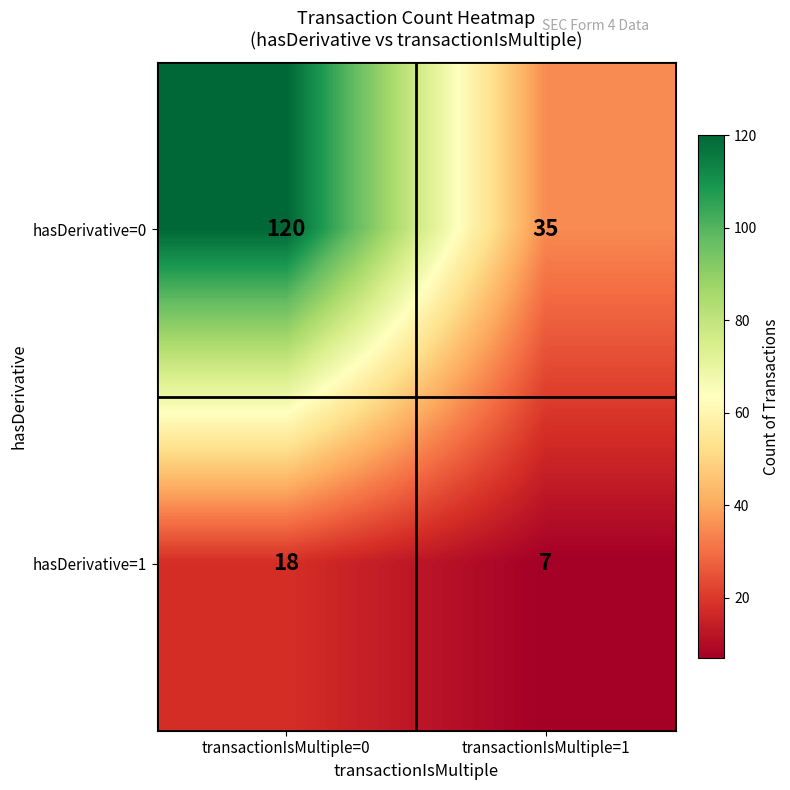

Reading left to right, extract all data points from this chart.

hasDerivative=0: transactionIsMultiple=0=120	transactionIsMultiple=1=35
hasDerivative=1: transactionIsMultiple=0=18	transactionIsMultiple=1=7